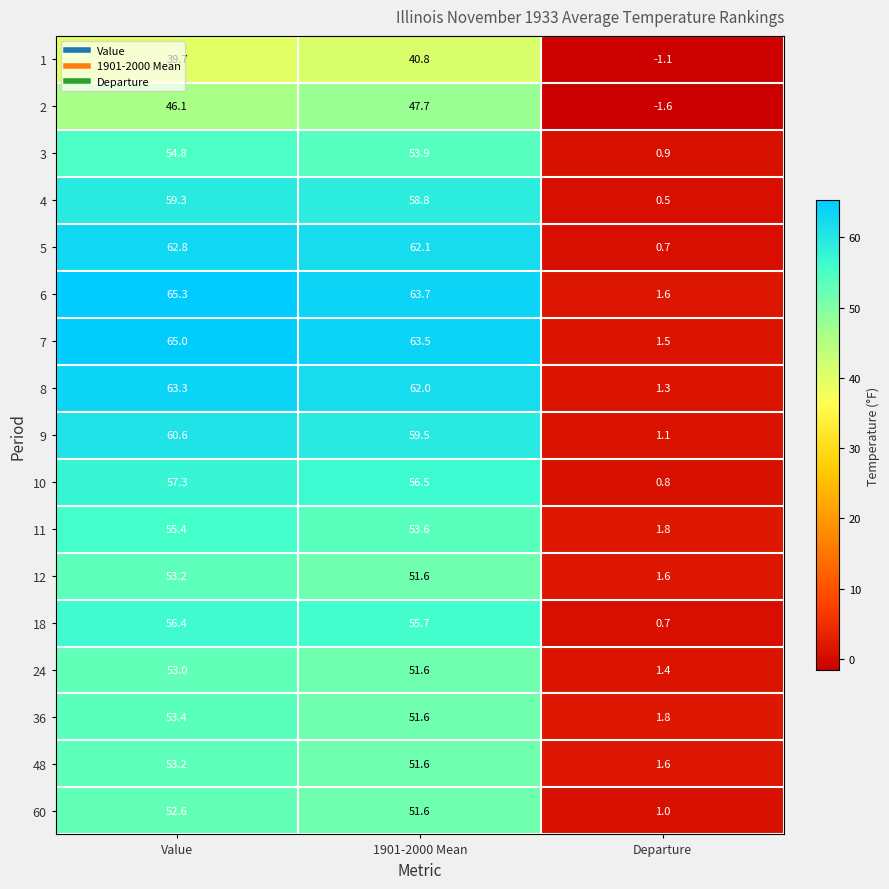

Which series changed the most between Value and Departure?

6